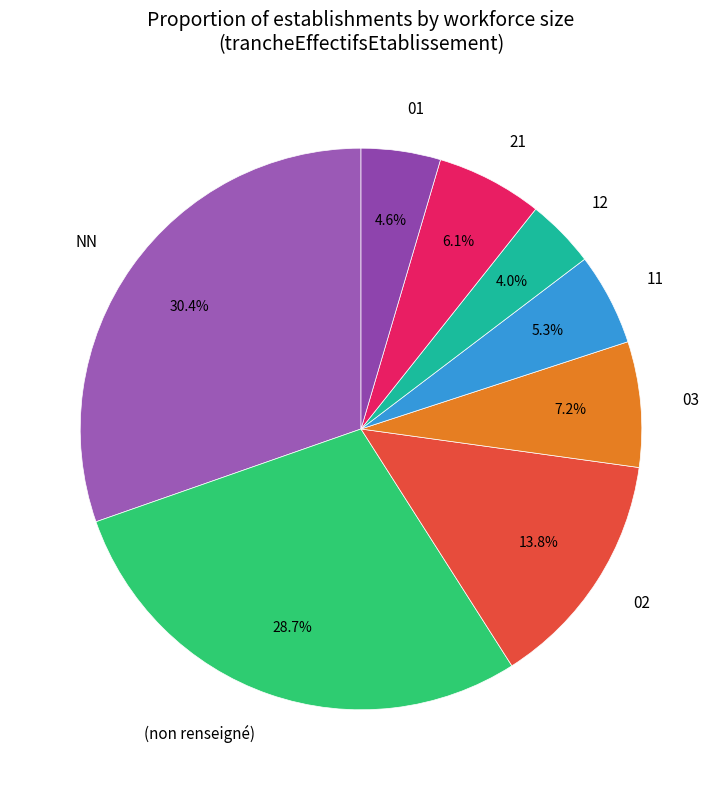

Which slice is the smallest?

12